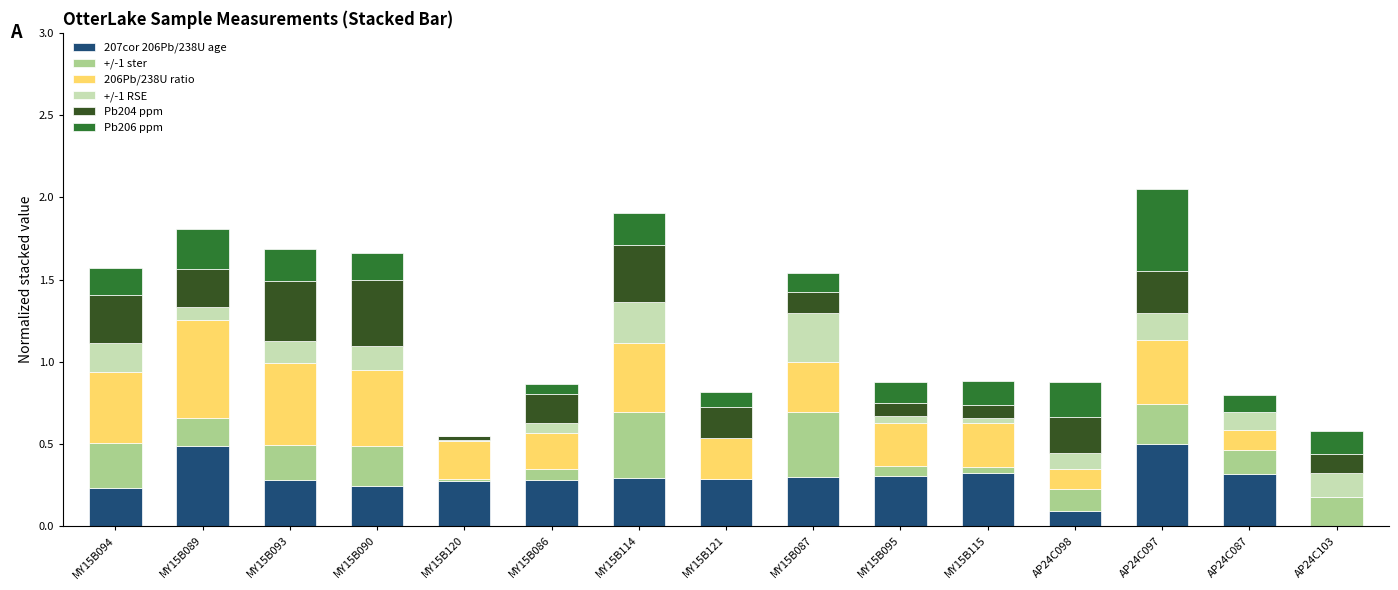

What is the total value across all series at AP24C103?

0.6